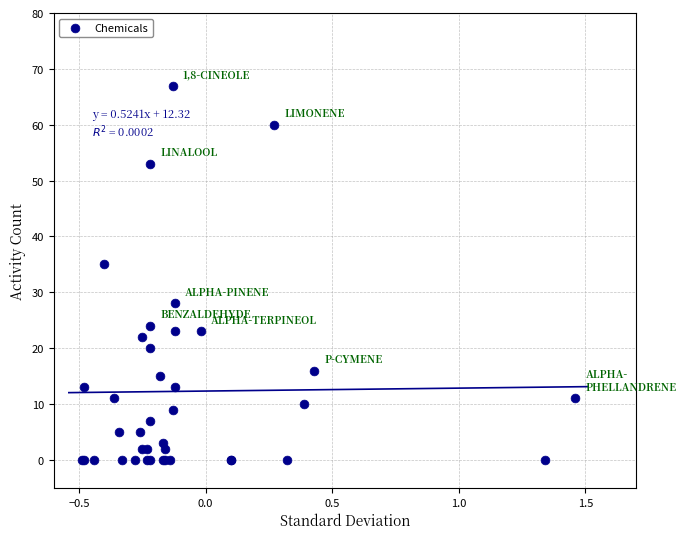

What Y value in the scatter plot is closest to 33?

35